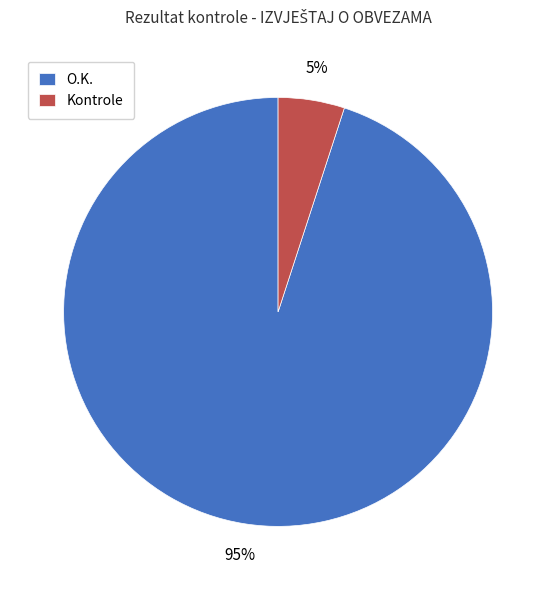

Approximately how many times larger is the value at Kontrole compared to O.K.?

0.1